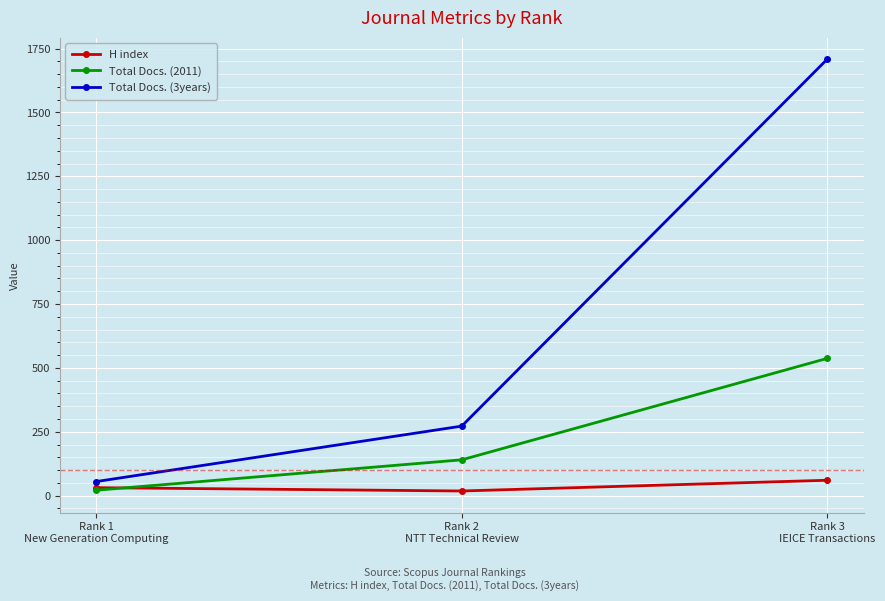

What is the value of the Total Docs. (2011) point at the 1st from the left?

21